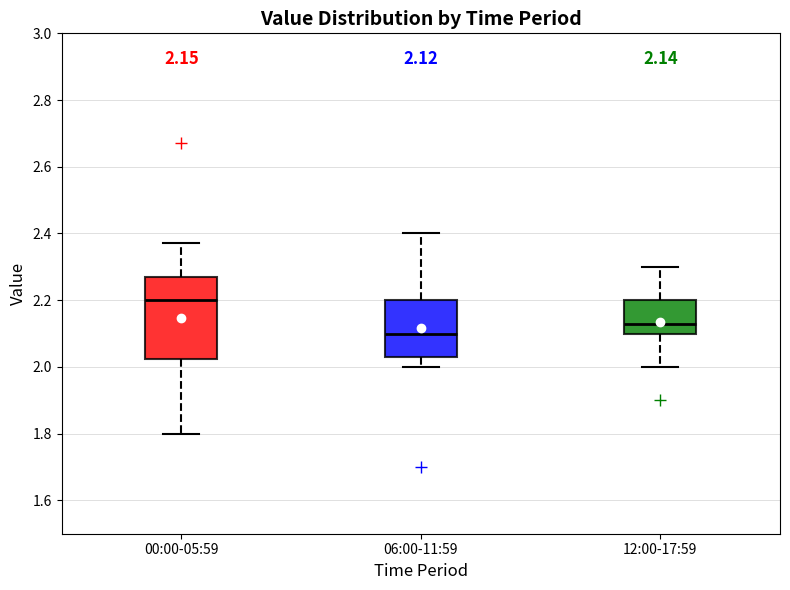

Which box is the tallest, from its lower edge to its upper edge?

00:00-05:59